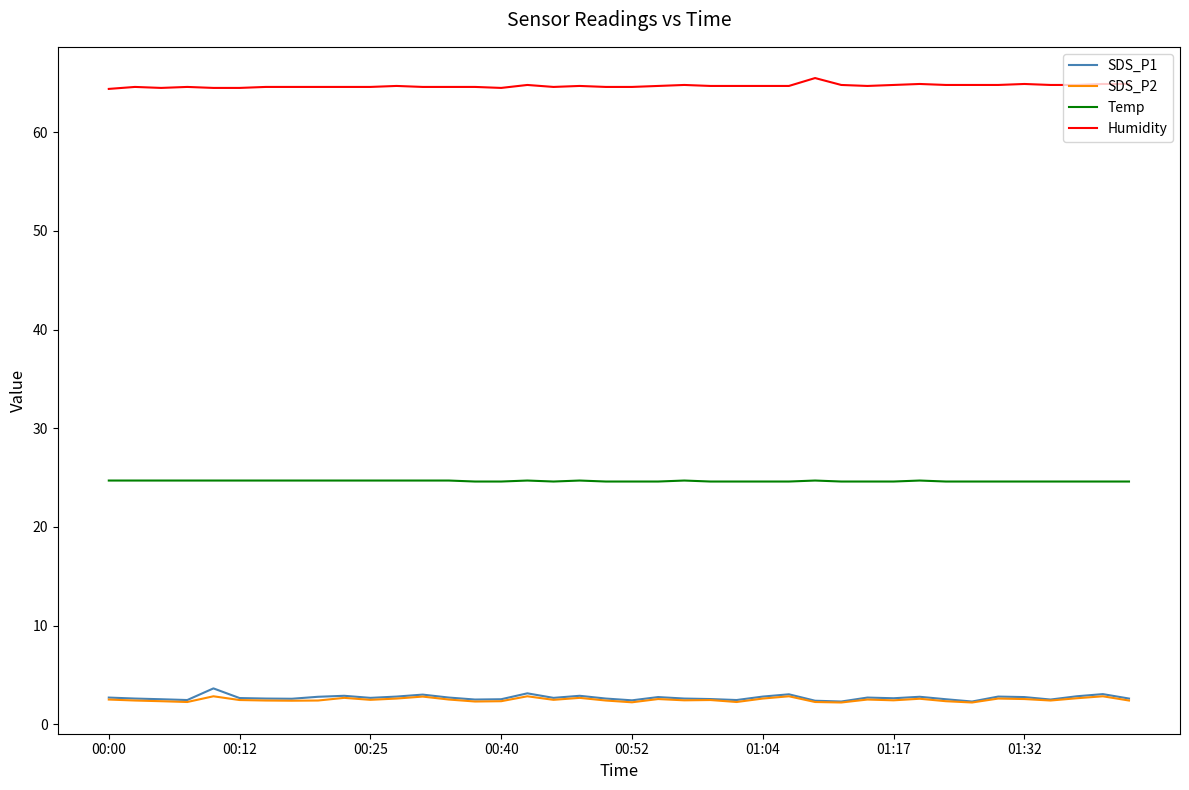

Which series has the largest total across all categories?

Humidity